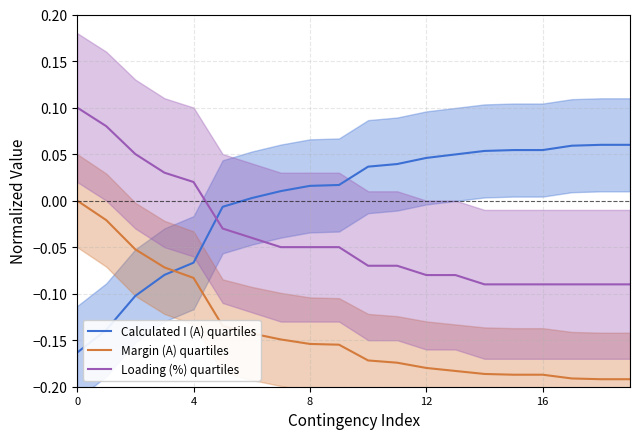

True or false: Margin (A) quartiles has a value of -0.1 at 11.

False